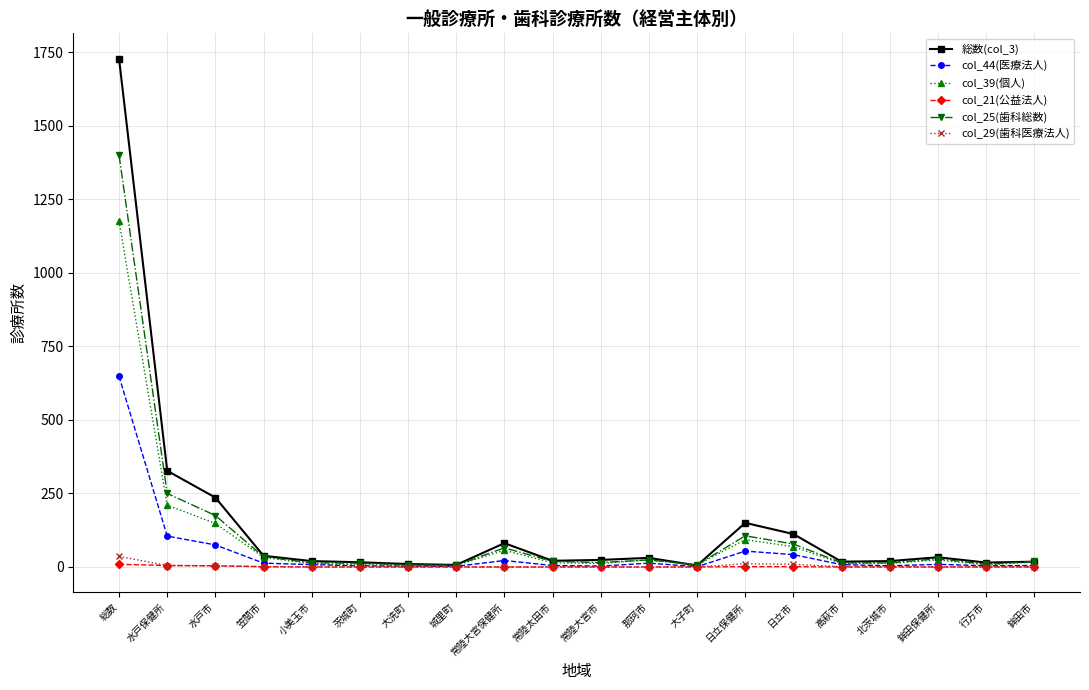

Is the value of col_44(医療法人) at 鉾田市 greater than the value of col_25(歯科総数) at 水戸市?

No